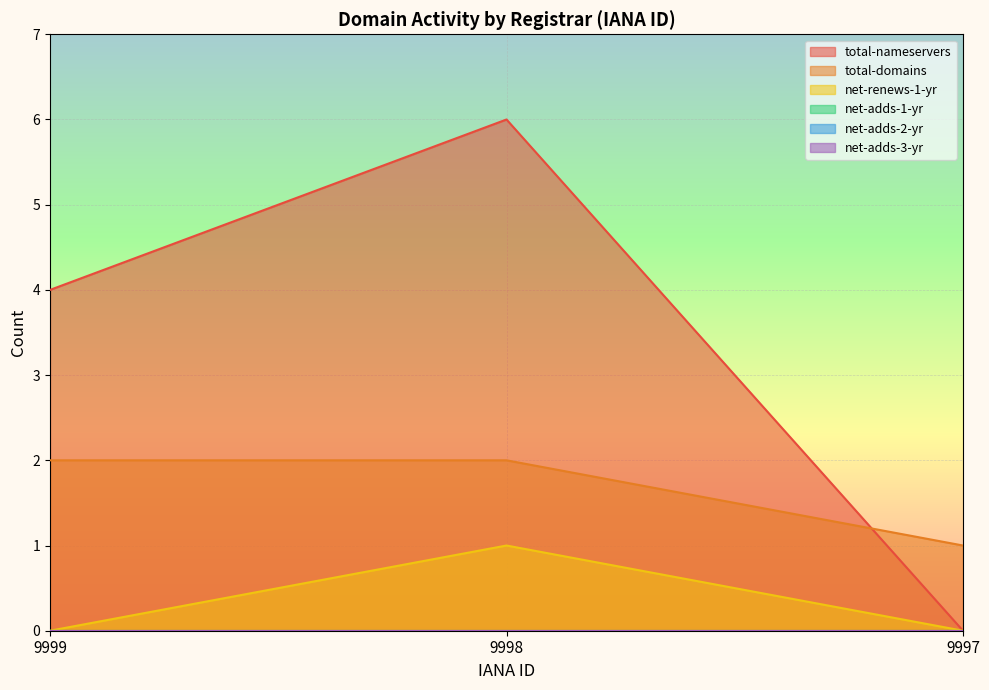

Reading right to left, transcribe all the data shown in this chart.

total-nameservers: 0	6	4
total-domains: 1	2	2
net-renews-1-yr: 0	1	0